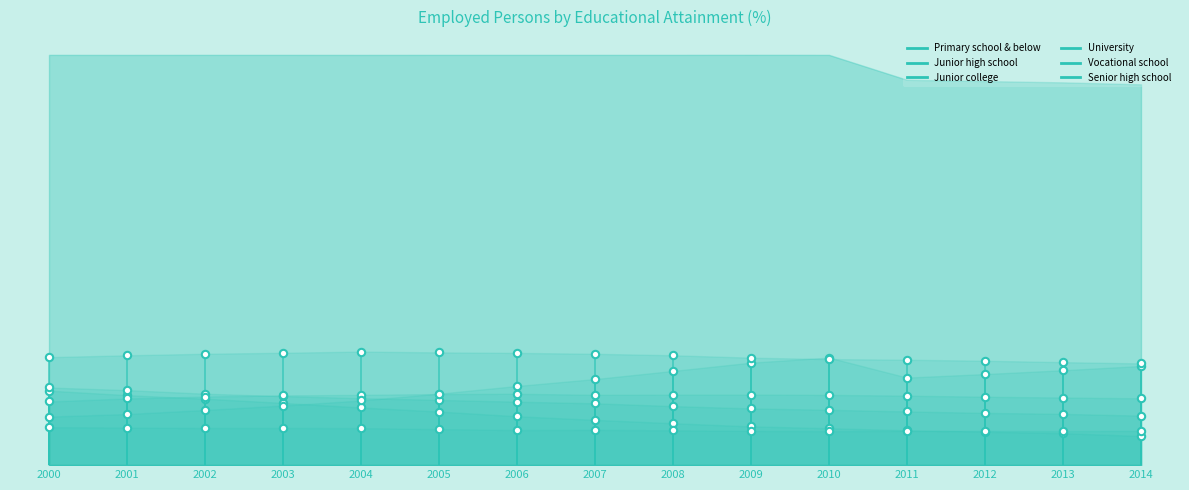

What are all the series names shown in the legend?

Primary school & below, Junior high school, Junior college, University, Vocational school, Senior high school